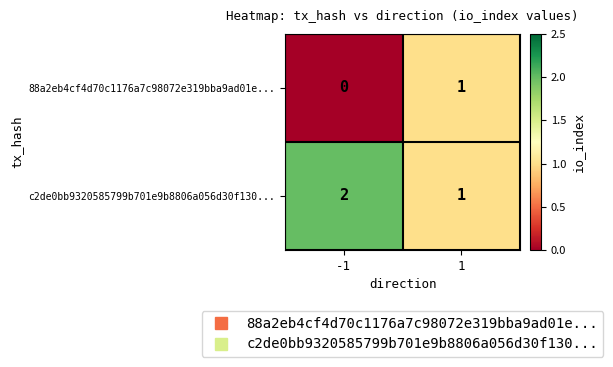

Which series has the largest total across all categories?

c2de0bb9320585799b701e9b8806a056d30f130...